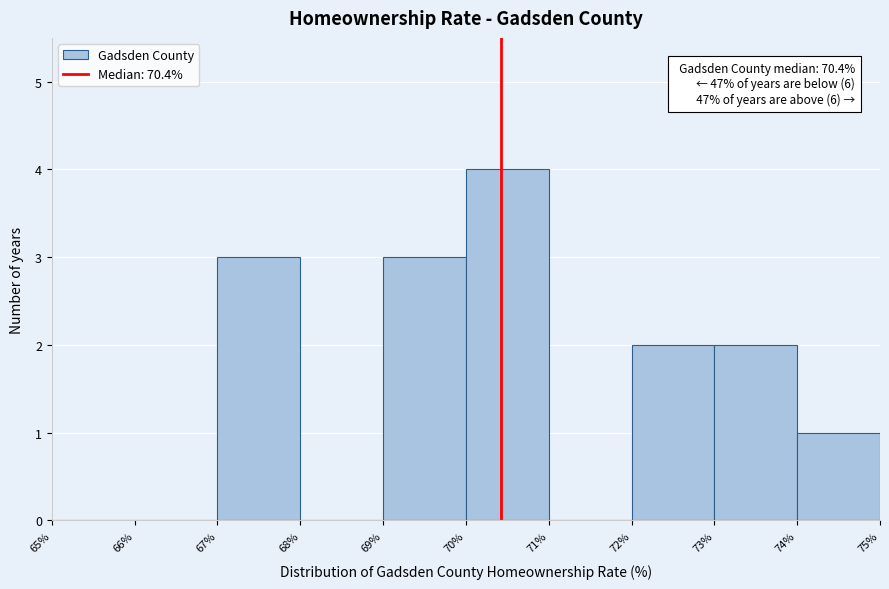

Which range on the x-axis has the tallest bar?

70% to 71%